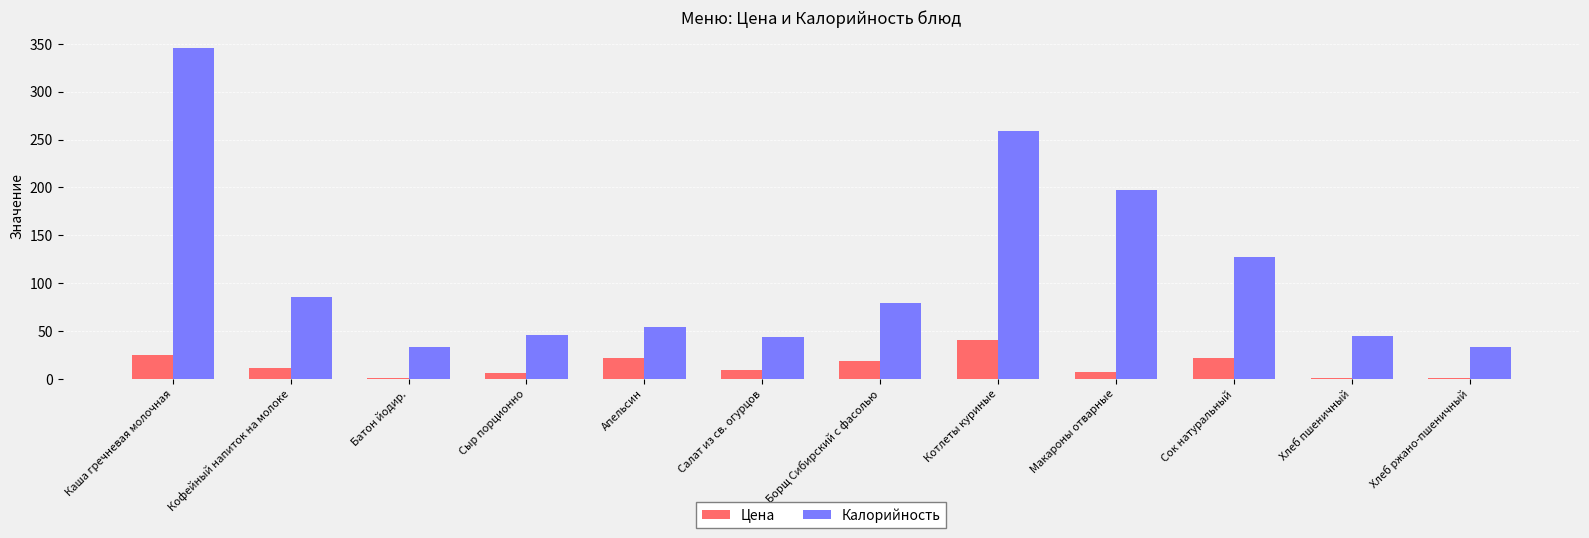

The Цена series shows 18.6 at Борщ Сибирский с фасолью. True or false?

True